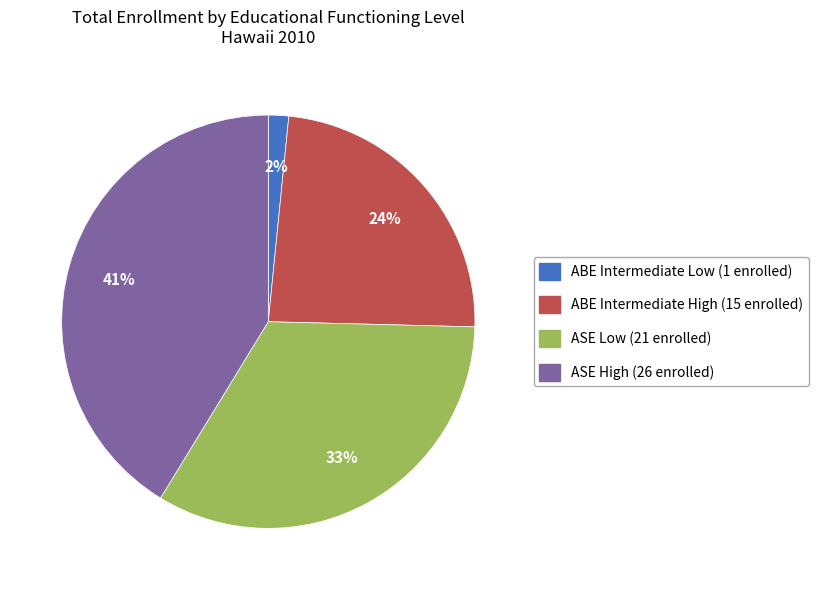

How many segments does this pie chart have?

4